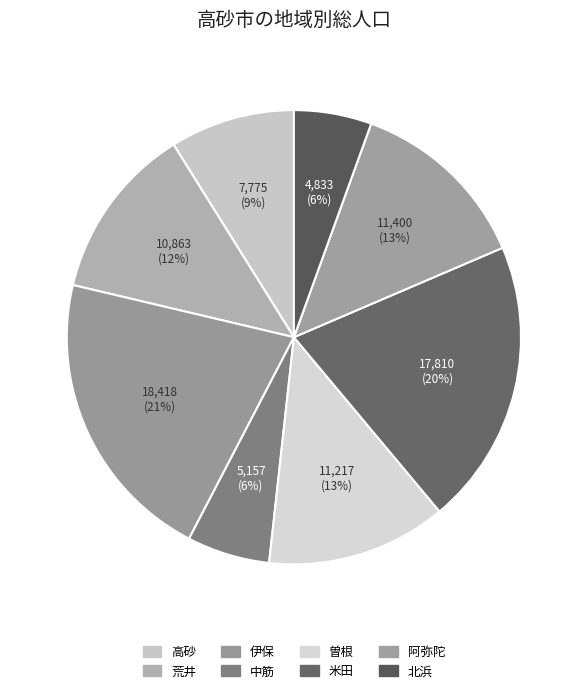

To the nearest percent, what is the average slice percentage?

12%